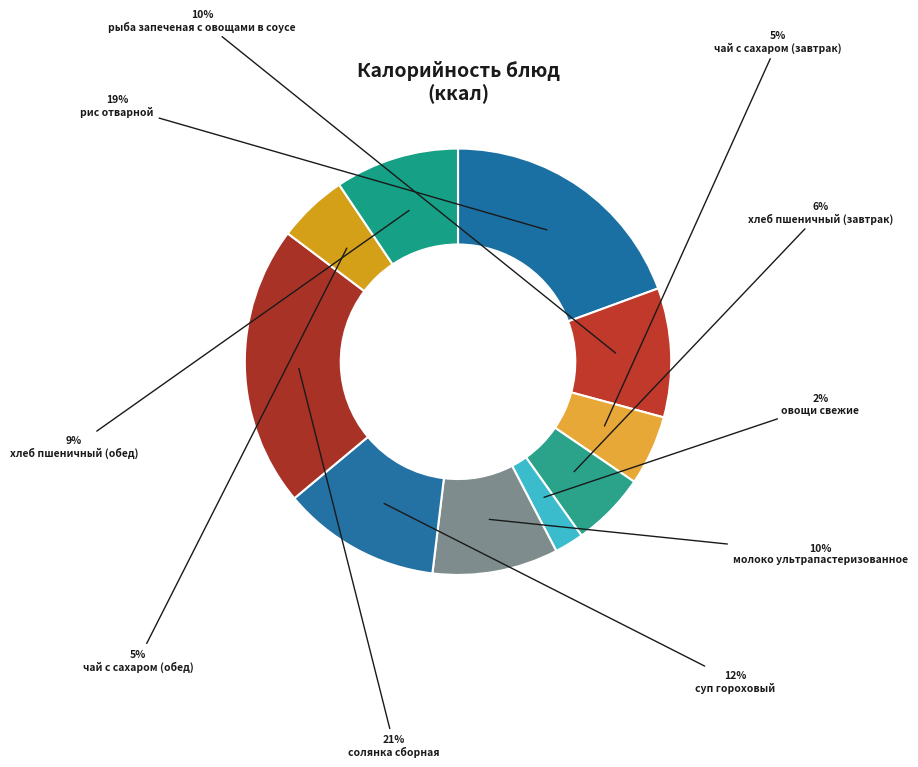

Combined, do хлеб пшеничный (обед) and рис отварной account for over 50%?

No